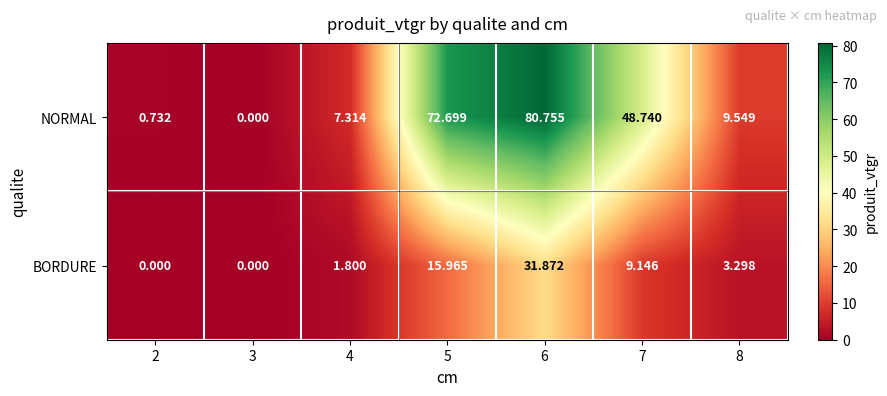

Between 3 and 8, which series saw the biggest shift?

NORMAL